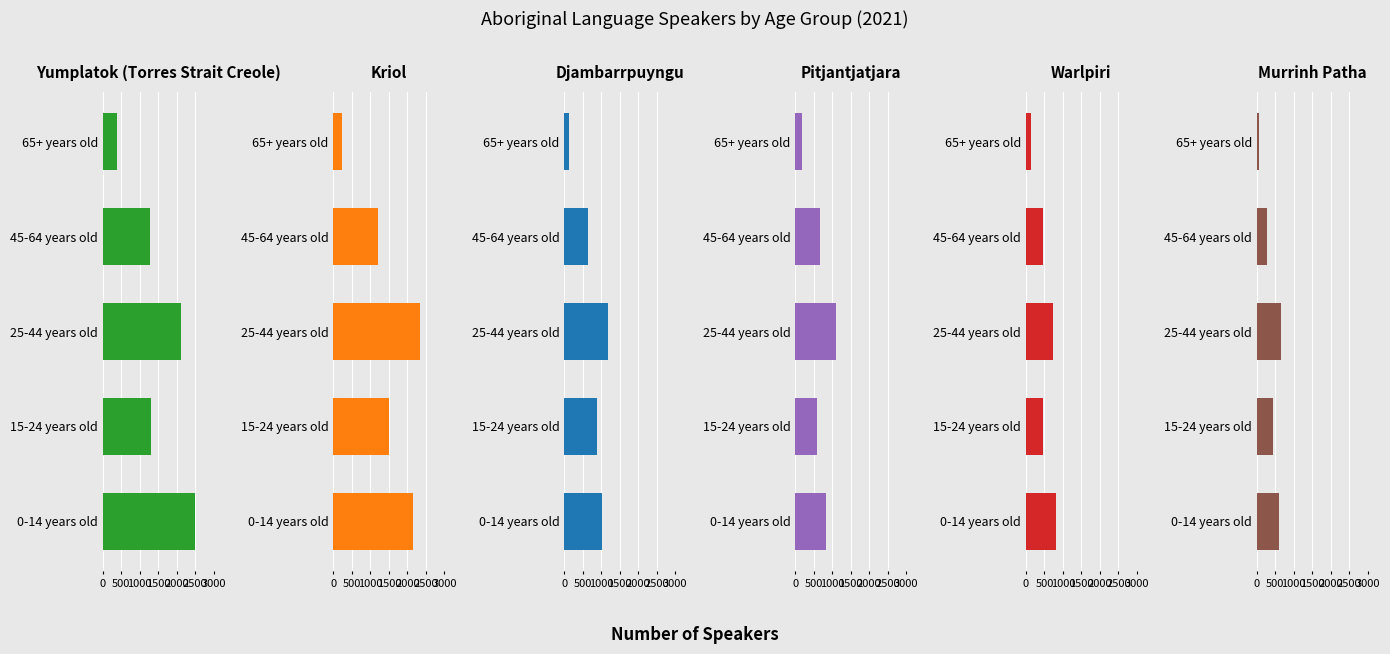

True or false: Yumplatok (Torres Strait Creole) has a value of 1278 at 45-64 years old.

True